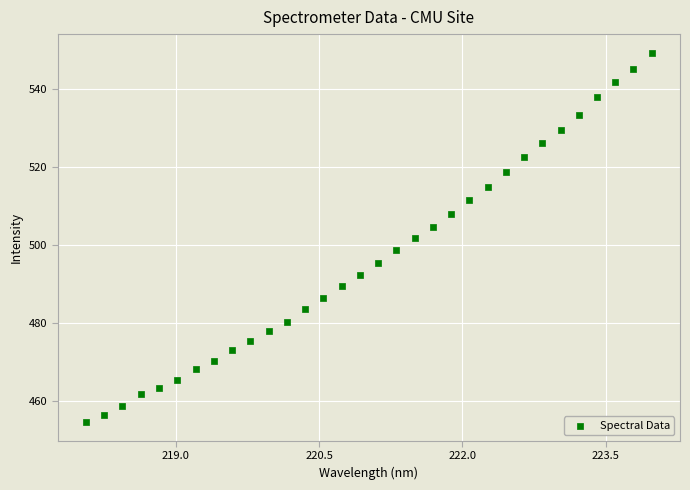

What is the range of X values (max minus min)?

5.9